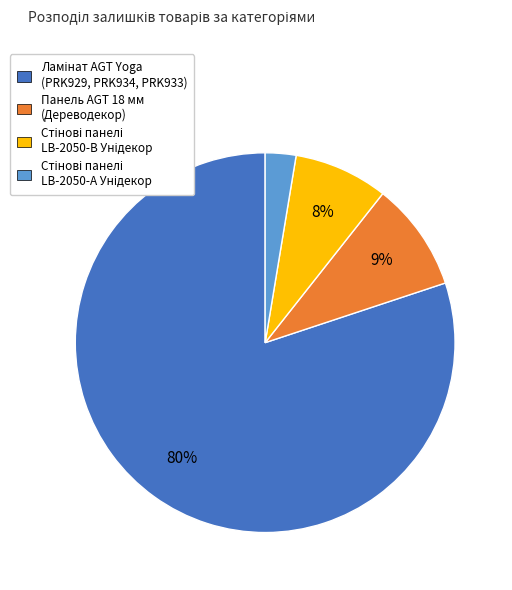

To the nearest percent, what portion does Панель AGT 18 мм (Дереводекор) represent?

9%